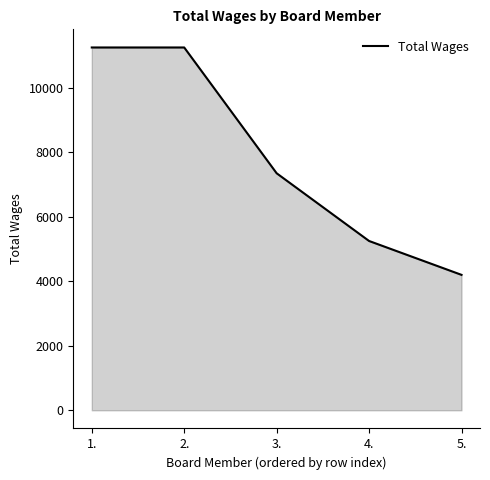

The chart shows a value of 1917 at 4.. True or false?

False